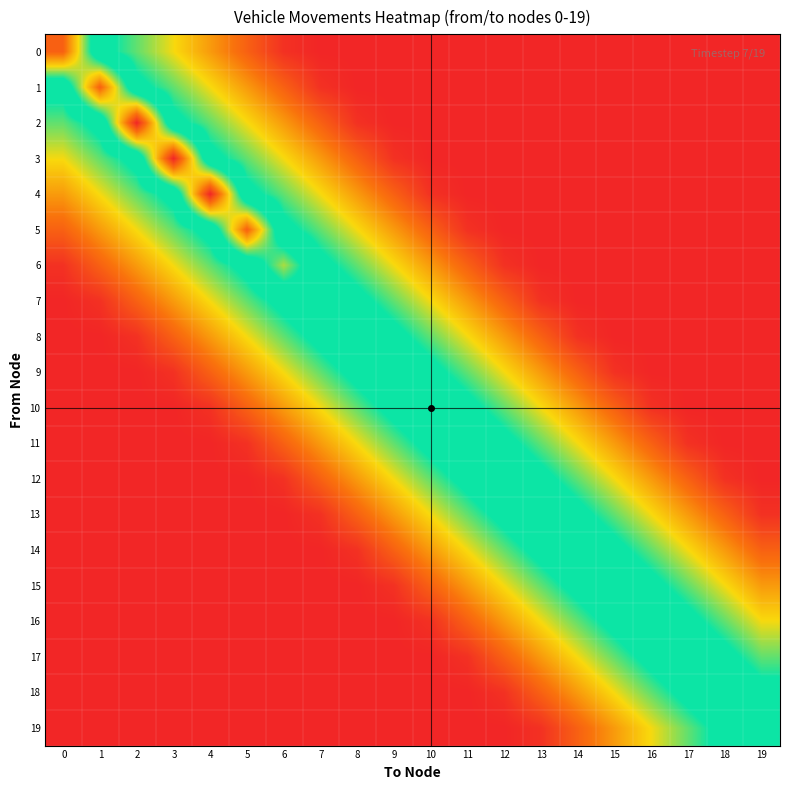

Reading left to right, extract all data points from this chart.

0: 0=8.0	1=4.2	2=3.4	3=2.6	4=1.8	5=1.0	6=0.2	7=0.0	8=0.0	9=0.0	10=0.0	11=0.0	12=0.0	13=0.0	14=0.0	15=0.0	16=0.0	17=0.0	18=0.0	19=0.0
1: 0=4.2	1=8.0	2=4.2	3=3.4	4=2.6	5=1.8	6=1.0	7=0.2	8=0.0	9=0.0	10=0.0	11=0.0	12=0.0	13=0.0	14=0.0	15=0.0	16=0.0	17=0.0	18=0.0	19=0.0
2: 0=3.4	1=4.2	2=9.0	3=4.2	4=3.4	5=2.6	6=1.8	7=1.0	8=0.2	9=0.0	10=0.0	11=0.0	12=0.0	13=0.0	14=0.0	15=0.0	16=0.0	17=0.0	18=0.0	19=0.0
3: 0=2.6	1=3.4	2=4.2	3=9.0	4=4.2	5=3.4	6=2.6	7=1.8	8=1.0	9=0.2	10=0.0	11=0.0	12=0.0	13=0.0	14=0.0	15=0.0	16=0.0	17=0.0	18=0.0	19=0.0
4: 0=1.8	1=2.6	2=3.4	3=4.2	4=9.0	5=4.2	6=3.4	7=2.6	8=1.8	9=1.0	10=0.2	11=0.0	12=0.0	13=0.0	14=0.0	15=0.0	16=0.0	17=0.0	18=0.0	19=0.0
5: 0=1.0	1=1.8	2=2.6	3=3.4	4=4.2	5=8.0	6=4.2	7=3.4	8=2.6	9=1.8	10=1.0	11=0.2	12=0.0	13=0.0	14=0.0	15=0.0	16=0.0	17=0.0	18=0.0	19=0.0
6: 0=0.2	1=1.0	2=1.8	3=2.6	4=3.4	5=4.2	6=6.0	7=4.2	8=3.4	9=2.6	10=1.8	11=1.0	12=0.2	13=0.0	14=0.0	15=0.0	16=0.0	17=0.0	18=0.0	19=0.0
7: 0=0.0	1=0.2	2=1.0	3=1.8	4=2.6	5=3.4	6=4.2	7=5.0	8=4.2	9=3.4	10=2.6	11=1.8	12=1.0	13=0.2	14=0.0	15=0.0	16=0.0	17=0.0	18=0.0	19=0.0
8: 0=0.0	1=0.0	2=0.2	3=1.0	4=1.8	5=2.6	6=3.4	7=4.2	8=5.0	9=4.2	10=3.4	11=2.6	12=1.8	13=1.0	14=0.2	15=0.0	16=0.0	17=0.0	18=0.0	19=0.0
9: 0=0.0	1=0.0	2=0.0	3=0.2	4=1.0	5=1.8	6=2.6	7=3.4	8=4.2	9=5.0	10=4.2	11=3.4	12=2.6	13=1.8	14=1.0	15=0.2	16=0.0	17=0.0	18=0.0	19=0.0
10: 0=0.0	1=0.0	2=0.0	3=0.0	4=0.2	5=1.0	6=1.8	7=2.6	8=3.4	9=4.2	10=5.0	11=4.2	12=3.4	13=2.6	14=1.8	15=1.0	16=0.2	17=0.0	18=0.0	19=0.0
11: 0=0.0	1=0.0	2=0.0	3=0.0	4=0.0	5=0.2	6=1.0	7=1.8	8=2.6	9=3.4	10=4.2	11=5.0	12=4.2	13=3.4	14=2.6	15=1.8	16=1.0	17=0.2	18=0.0	19=0.0
12: 0=0.0	1=0.0	2=0.0	3=0.0	4=0.0	5=0.0	6=0.2	7=1.0	8=1.8	9=2.6	10=3.4	11=4.2	12=5.0	13=4.2	14=3.4	15=2.6	16=1.8	17=1.0	18=0.2	19=0.0
13: 0=0.0	1=0.0	2=0.0	3=0.0	4=0.0	5=0.0	6=0.0	7=0.2	8=1.0	9=1.8	10=2.6	11=3.4	12=4.2	13=5.0	14=4.2	15=3.4	16=2.6	17=1.8	18=1.0	19=0.2
14: 0=0.0	1=0.0	2=0.0	3=0.0	4=0.0	5=0.0	6=0.0	7=0.0	8=0.2	9=1.0	10=1.8	11=2.6	12=3.4	13=4.2	14=5.0	15=4.2	16=3.4	17=2.6	18=1.8	19=1.0
15: 0=0.0	1=0.0	2=0.0	3=0.0	4=0.0	5=0.0	6=0.0	7=0.0	8=0.0	9=0.2	10=1.0	11=1.8	12=2.6	13=3.4	14=4.2	15=5.0	16=4.2	17=3.4	18=2.6	19=1.8
16: 0=0.0	1=0.0	2=0.0	3=0.0	4=0.0	5=0.0	6=0.0	7=0.0	8=0.0	9=0.0	10=0.2	11=1.0	12=1.8	13=2.6	14=3.4	15=4.2	16=5.0	17=4.2	18=3.4	19=2.6
17: 0=0.0	1=0.0	2=0.0	3=0.0	4=0.0	5=0.0	6=0.0	7=0.0	8=0.0	9=0.0	10=0.0	11=0.2	12=1.0	13=1.8	14=2.6	15=3.4	16=4.2	17=5.0	18=4.2	19=3.4
18: 0=0.0	1=0.0	2=0.0	3=0.0	4=0.0	5=0.0	6=0.0	7=0.0	8=0.0	9=0.0	10=0.0	11=0.0	12=0.2	13=1.0	14=1.8	15=2.6	16=3.4	17=4.2	18=5.0	19=4.2
19: 0=0.0	1=0.0	2=0.0	3=0.0	4=0.0	5=0.0	6=0.0	7=0.0	8=0.0	9=0.0	10=0.0	11=0.0	12=0.0	13=0.2	14=1.0	15=1.8	16=2.6	17=3.4	18=4.2	19=5.0